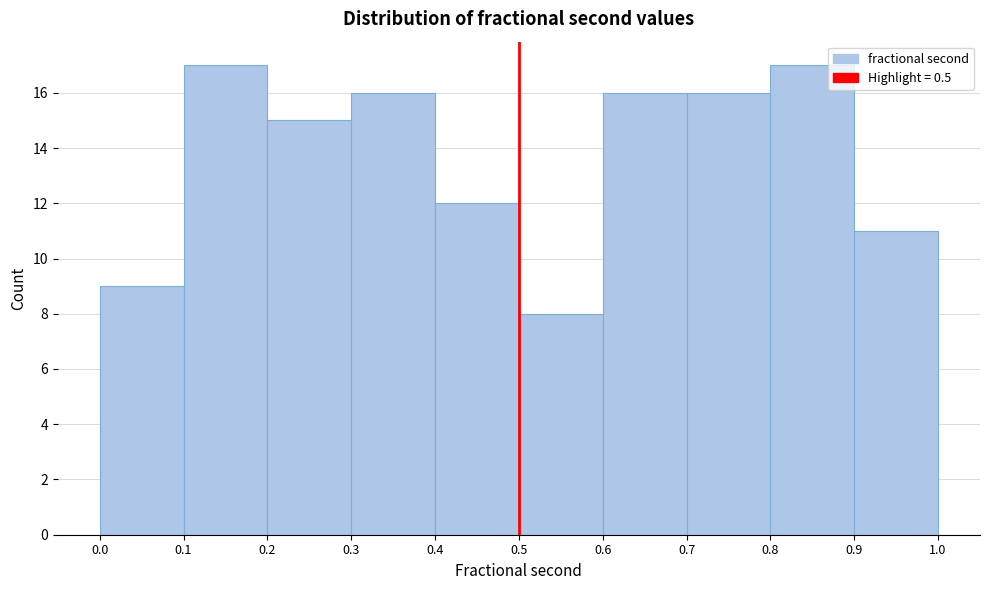

Reading left to right, list every bar in this chart as the range it spans on the x-axis followed by its height. The values are not printed on the chart, so give them approximately, as read against the axis.

0.0 to 0.1: 9
0.1 to 0.2: 17
0.2 to 0.3: 15
0.3 to 0.4: 16
0.4 to 0.5: 12
0.5 to 0.6: 8
0.6 to 0.7: 16
0.7 to 0.8: 16
0.8 to 0.9: 17
0.9 to 1.0: 11